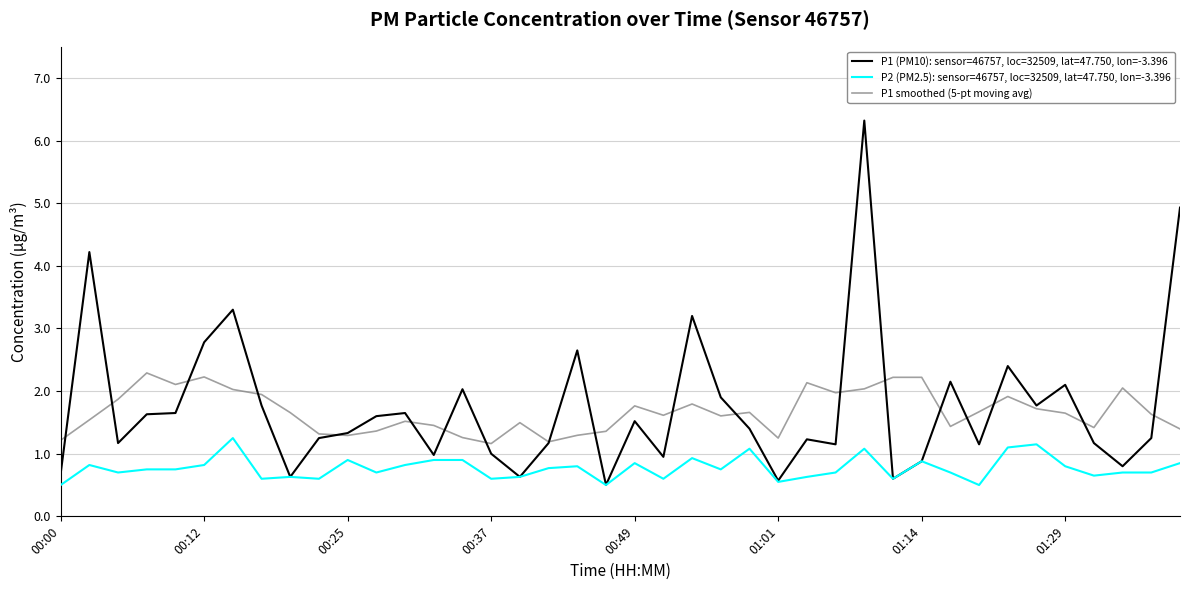

Which series has the widest spread of values?

P1 (PM10): sensor=46757, loc=32509, lat=47.750, lon=-3.396